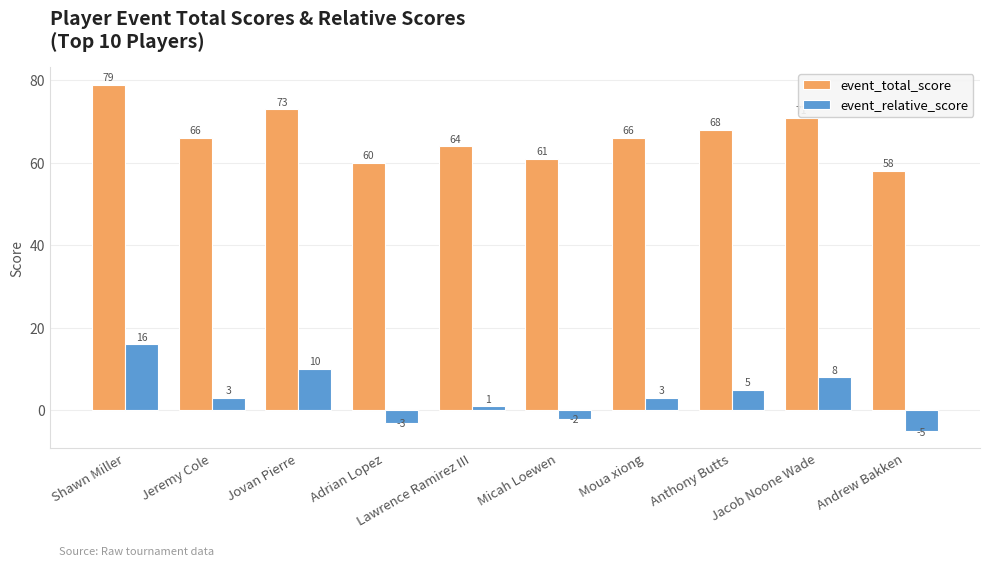

What is the spread (max minus min) of values at Lawrence Ramirez III?

63